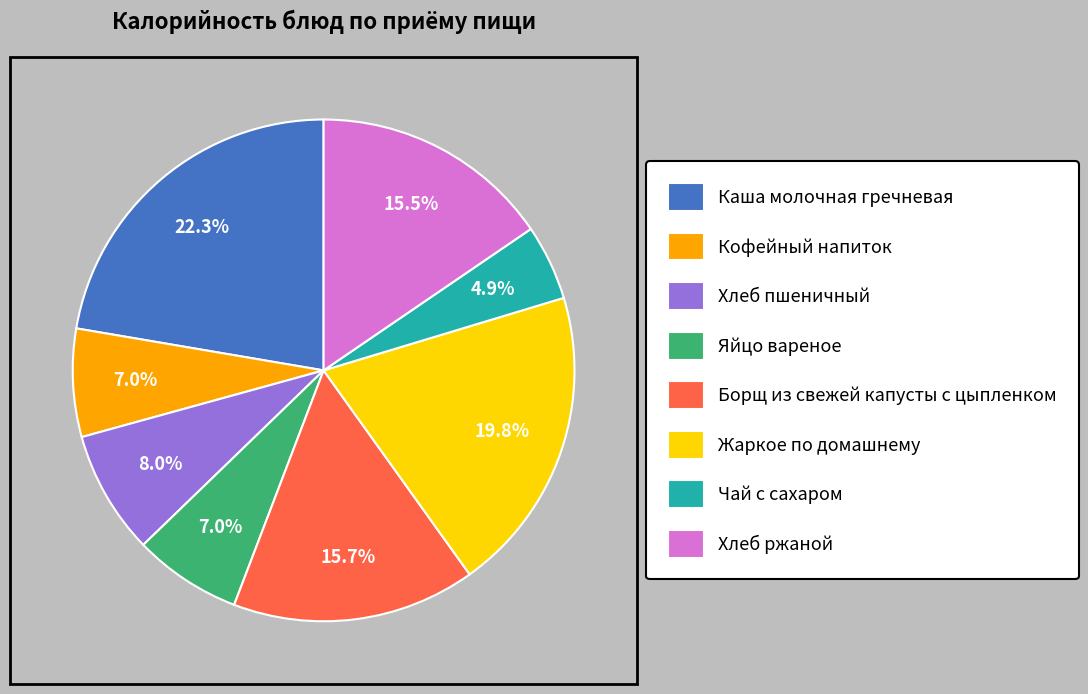

To the nearest percent, what portion does Кофейный напиток represent?

7%